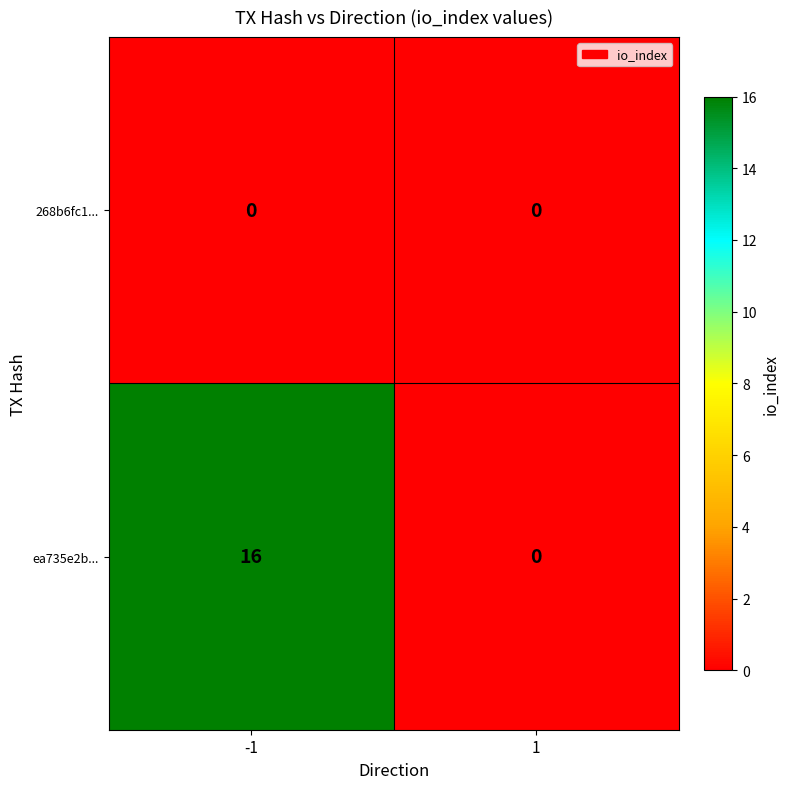

At -1, list the series in order from smallest to largest.

268b6fc1..., ea735e2b...